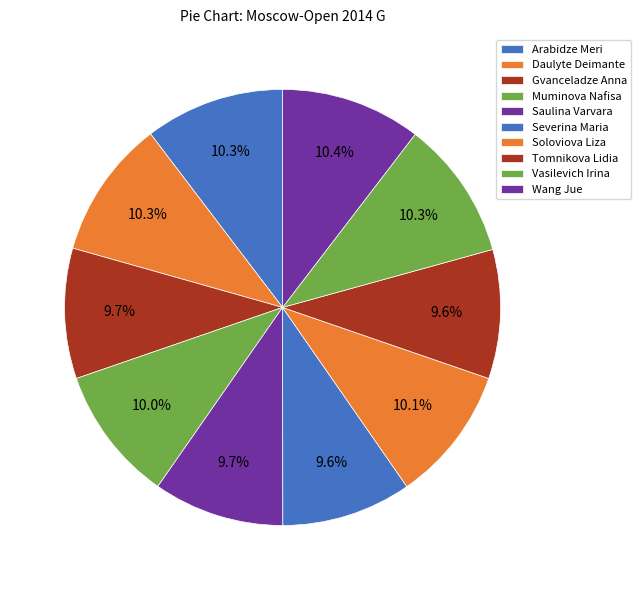

Which category has the biggest portion of the pie?

Wang Jue